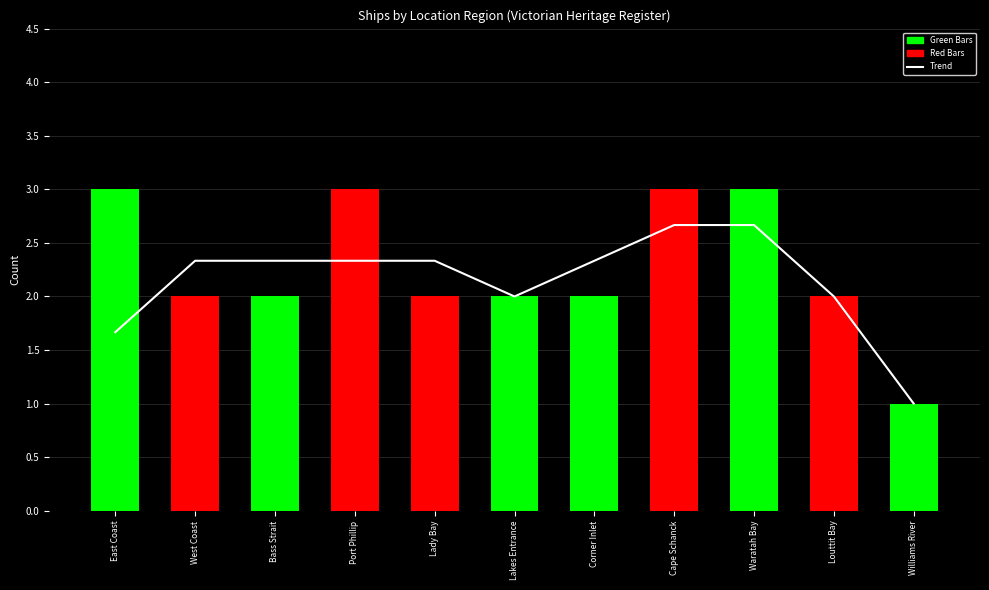

Reading left to right, transcribe all the data shown in this chart.

Trend: East Coast=1.7	West Coast=2.3	Bass Strait=2.3	Port Phillip=2.3	Lady Bay=2.3	Lakes Entrance=2.0	Corner Inlet=2.3	Cape Schanck=2.7	Waratah Bay=2.7	Louttit Bay=2.0	Williams River=1.0
Ship Count: East Coast=3.0	West Coast=2.0	Bass Strait=2.0	Port Phillip=3.0	Lady Bay=2.0	Lakes Entrance=2.0	Corner Inlet=2.0	Cape Schanck=3.0	Waratah Bay=3.0	Louttit Bay=2.0	Williams River=1.0